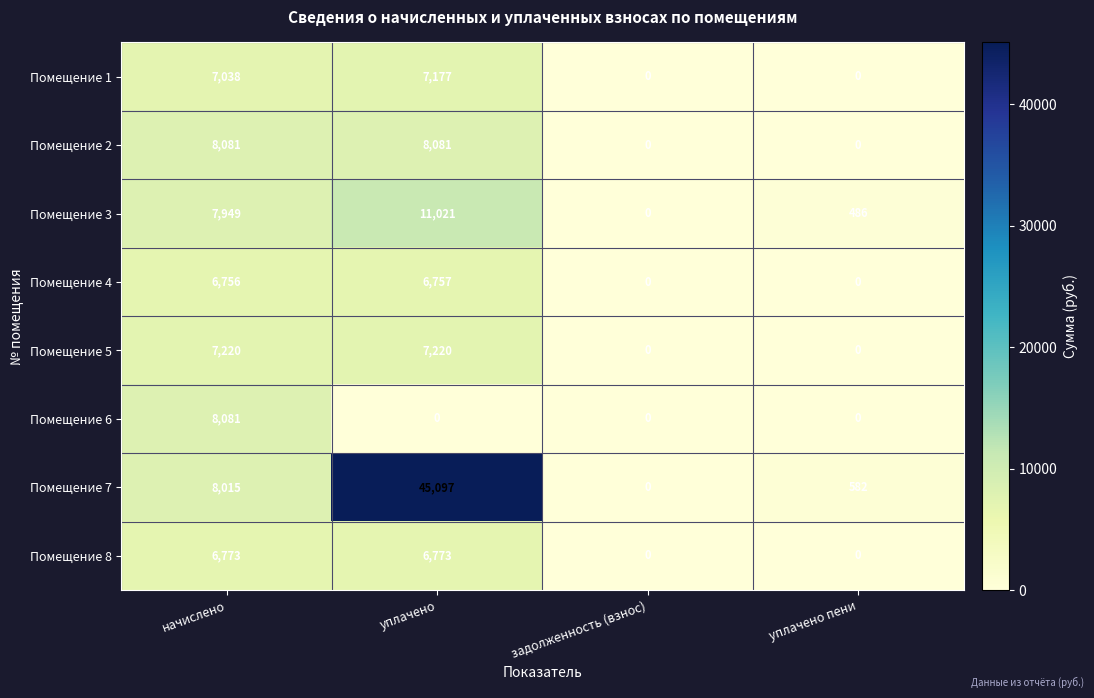

Is it true that Помещение 1 equals -2685 at задолженность (взнос)?

False